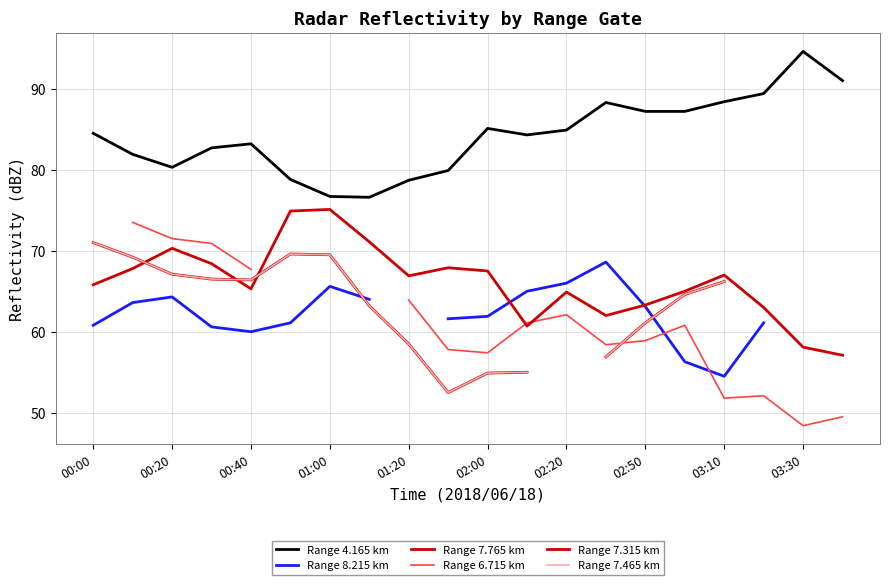

What is the sum of the Range 8.215 km values at 02:50 and 02:20?

129.1